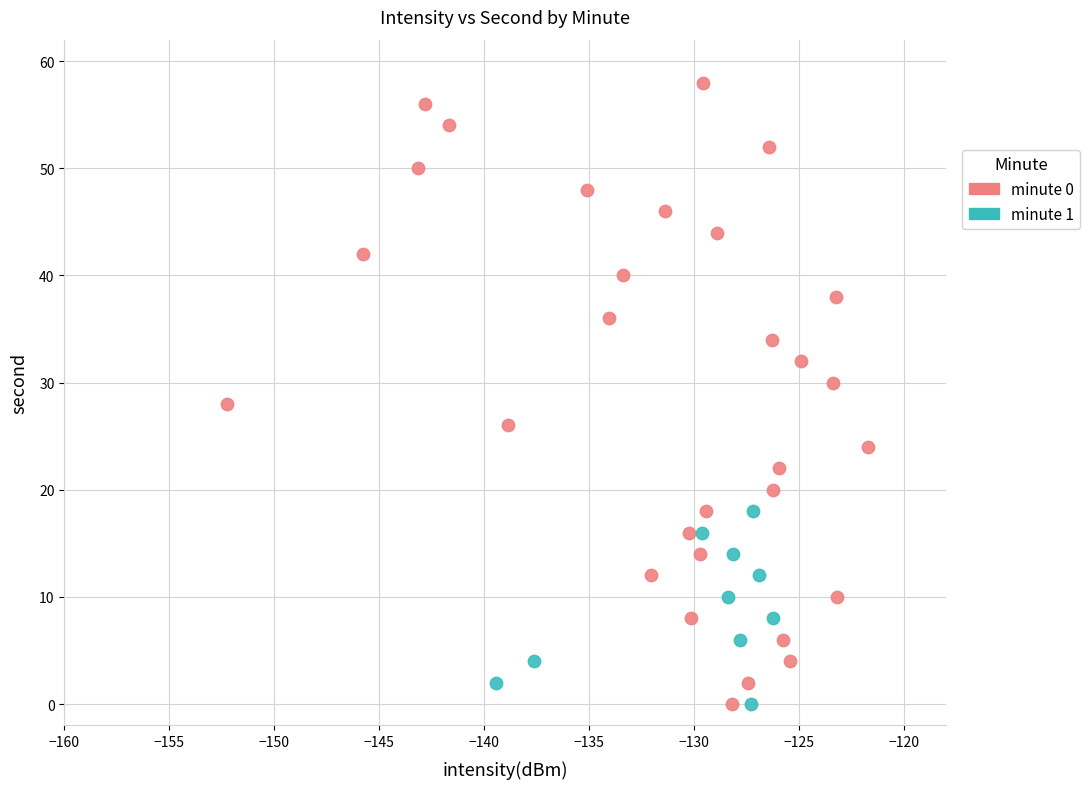

What are all the series names shown in the legend?

minute 0, minute 1